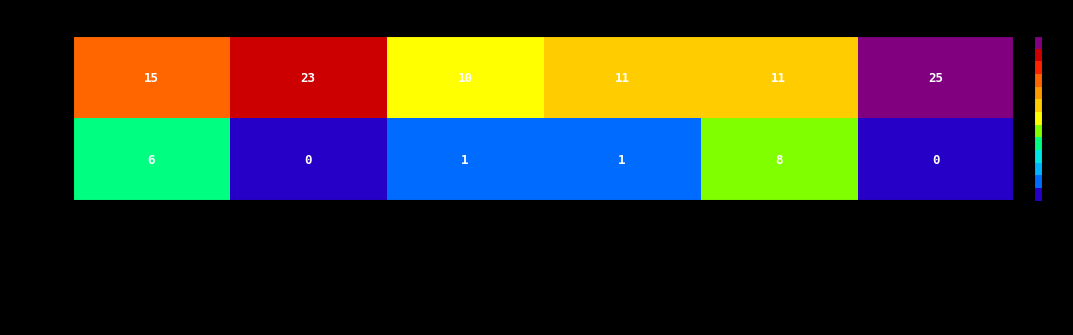

What is the greatest value displayed?

25